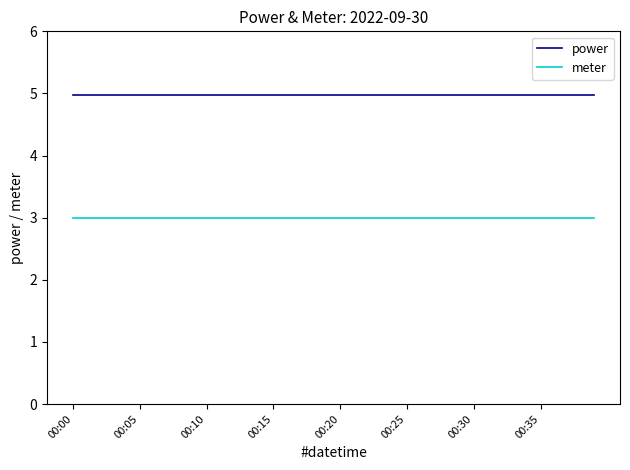

List the series in order of their overall mean, lowest first.

meter, power